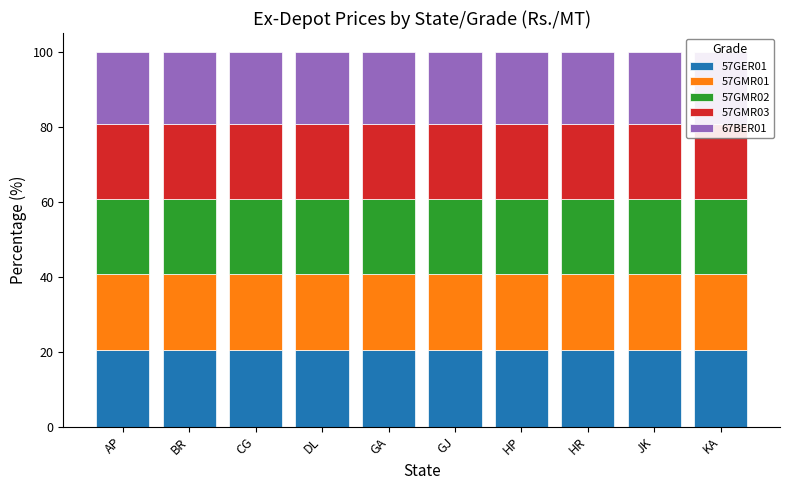

What is the lowest value of the 57GER01 series?

20.3